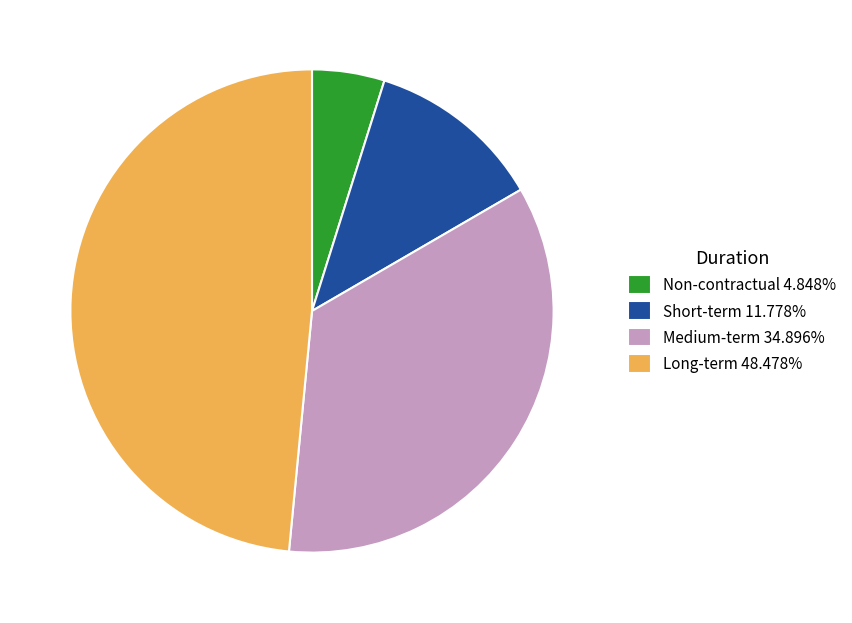

Is there a majority slice in this chart?

No